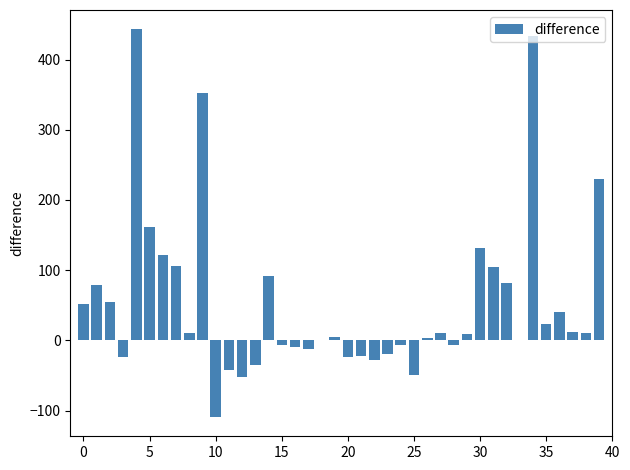

What is the greatest value displayed?

443